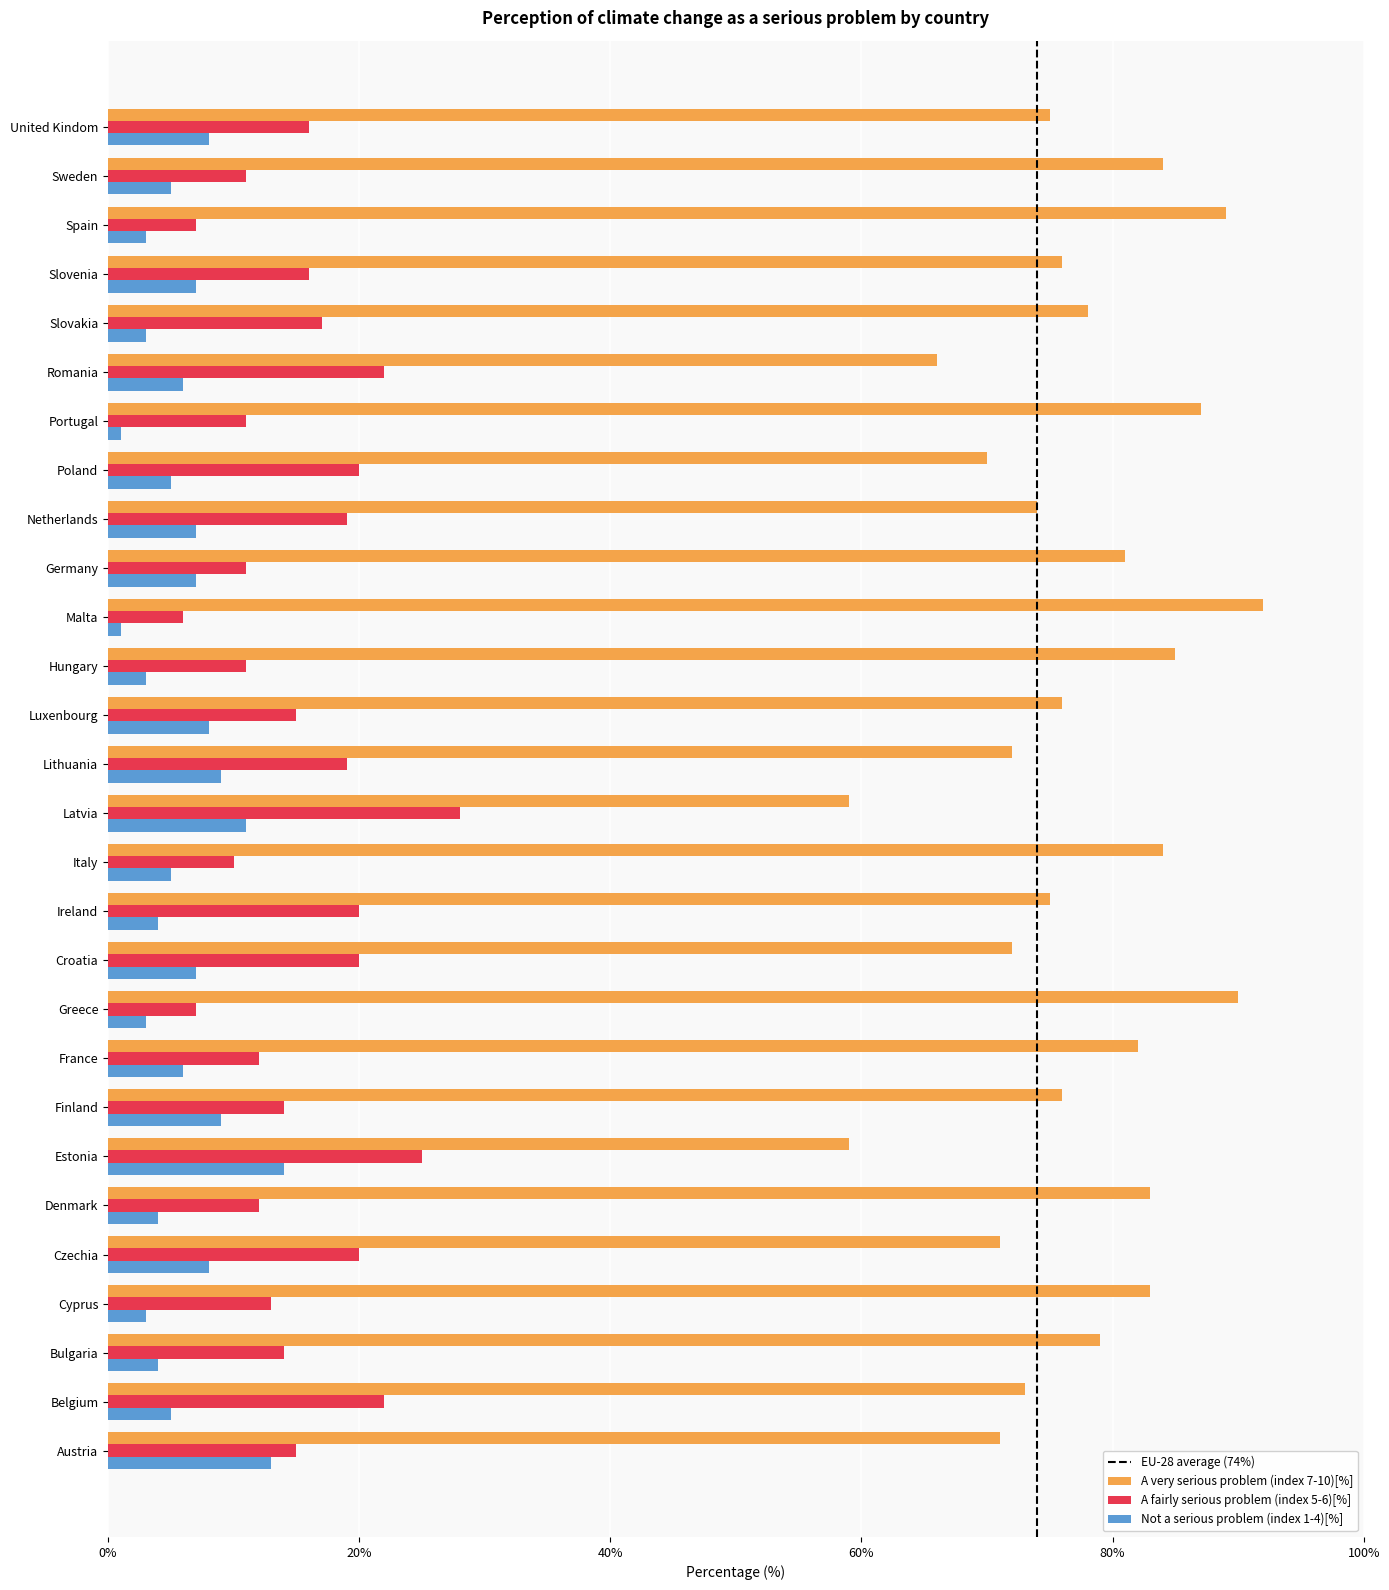

List the series in order of their peak value, lowest first.

Not a serious problem (index 1-4)[%], A fairly serious problem (index 5-6)[%], A very serious problem (index 7-10)[%]